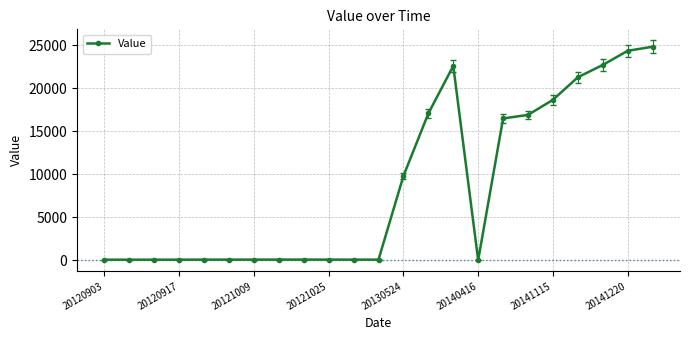

What is the maximum value shown in the chart?

24844